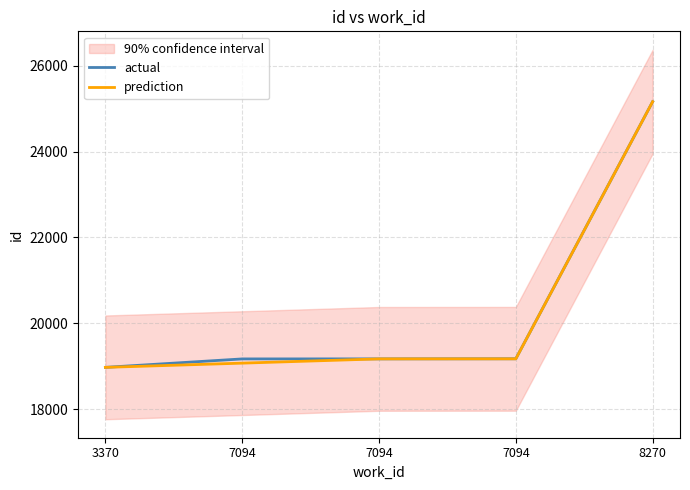

What is the difference between the maximum and minimum values in the actual series?

6194.0